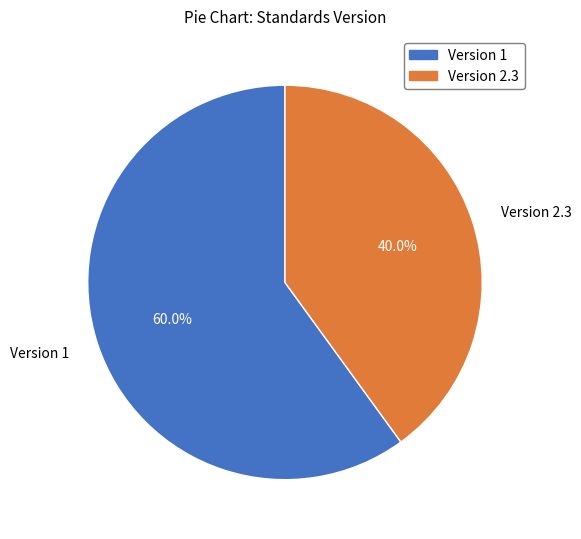

Is there any slice that represents more than half of the pie?

Yes